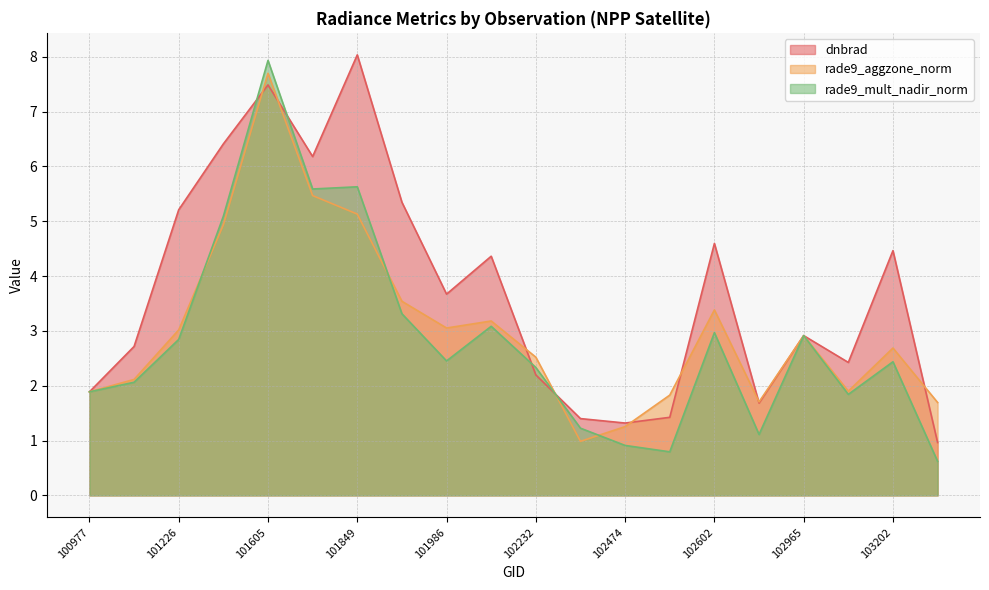

List the series in order of their peak value, lowest first.

rade9_aggzone_norm, rade9_mult_nadir_norm, dnbrad